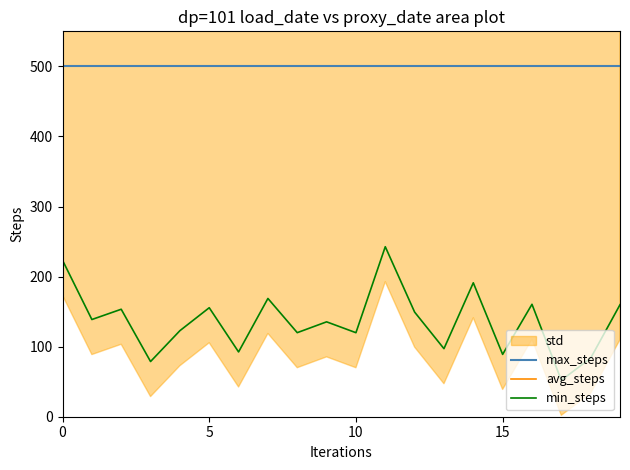

What is the minimum value for max_steps?

500.0